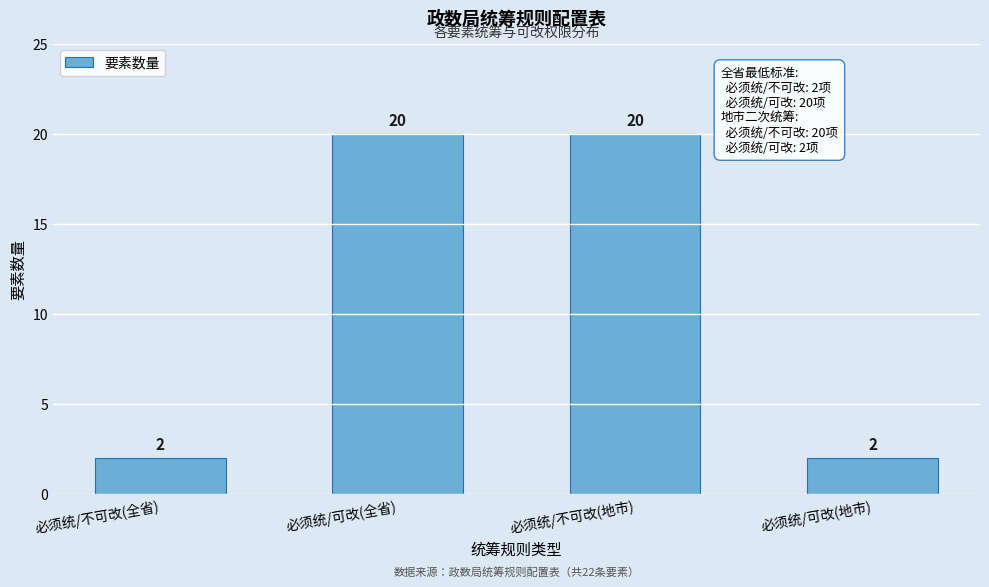

Reading left to right, what are all the values shown in this chart?

必须统/不可改(全省)=2	必须统/可改(全省)=20	必须统/不可改(地市)=20	必须统/可改(地市)=2